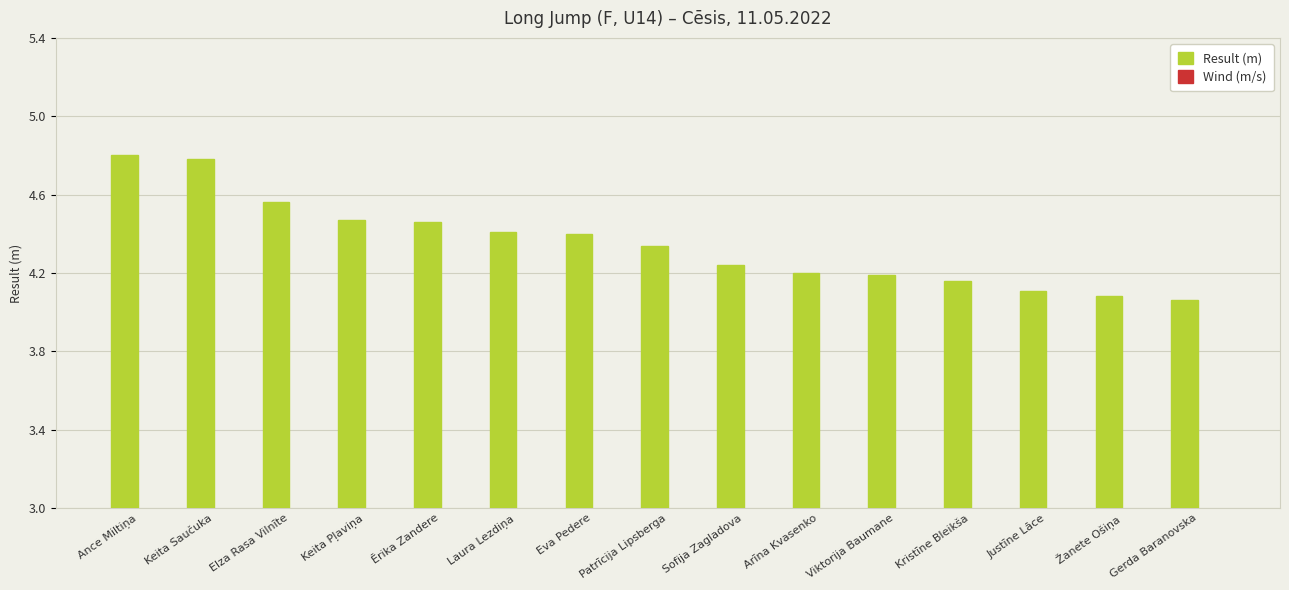

What are all the series names shown in the legend?

Result (m), Wind (m/s)